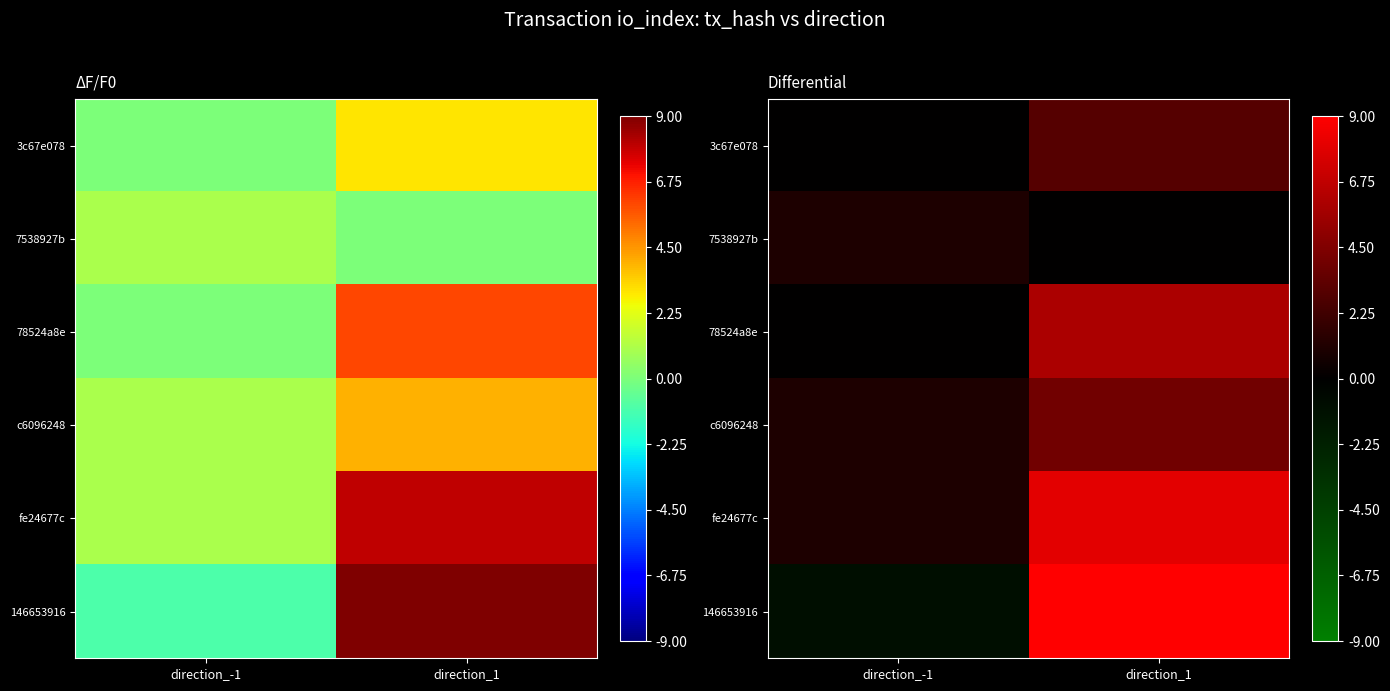

Between direction_-1 and direction_1, which series saw the biggest shift?

146653916